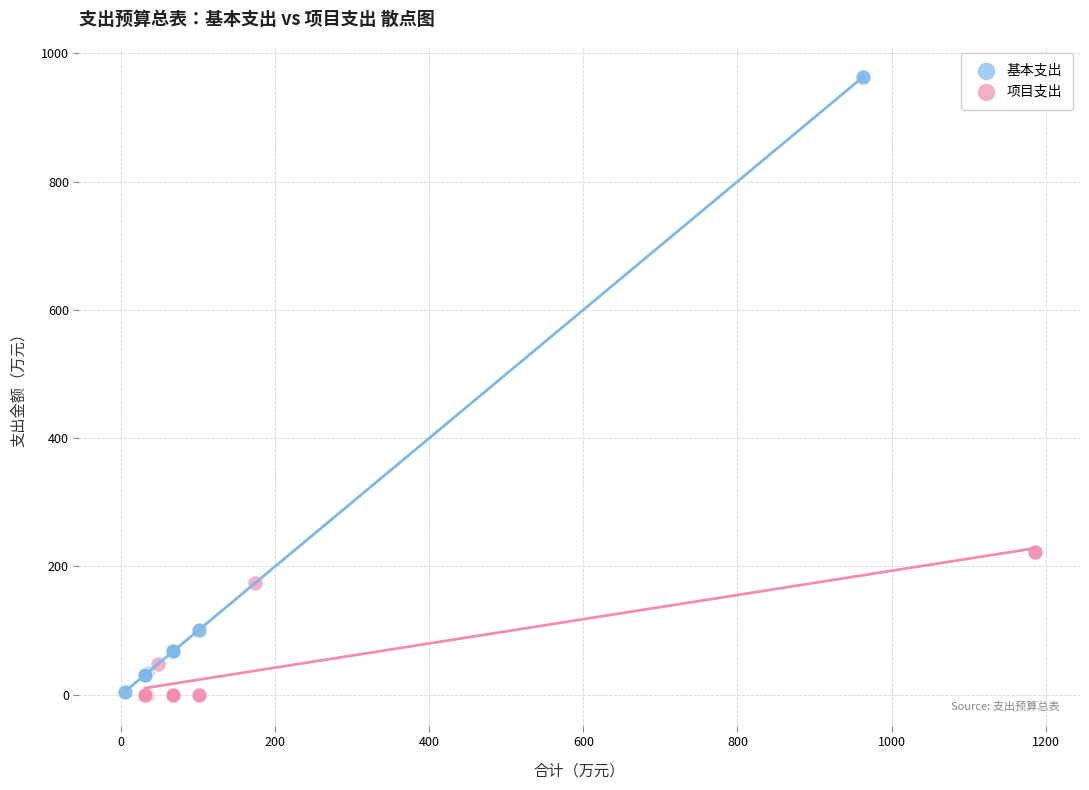

Which series has the largest Y range (max minus min)?

基本支出